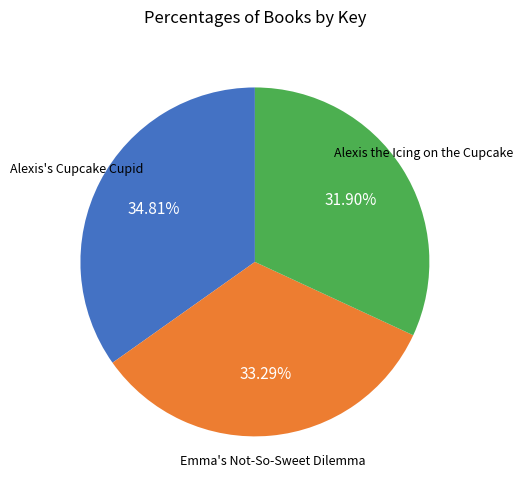

Does any single category account for the majority?

No